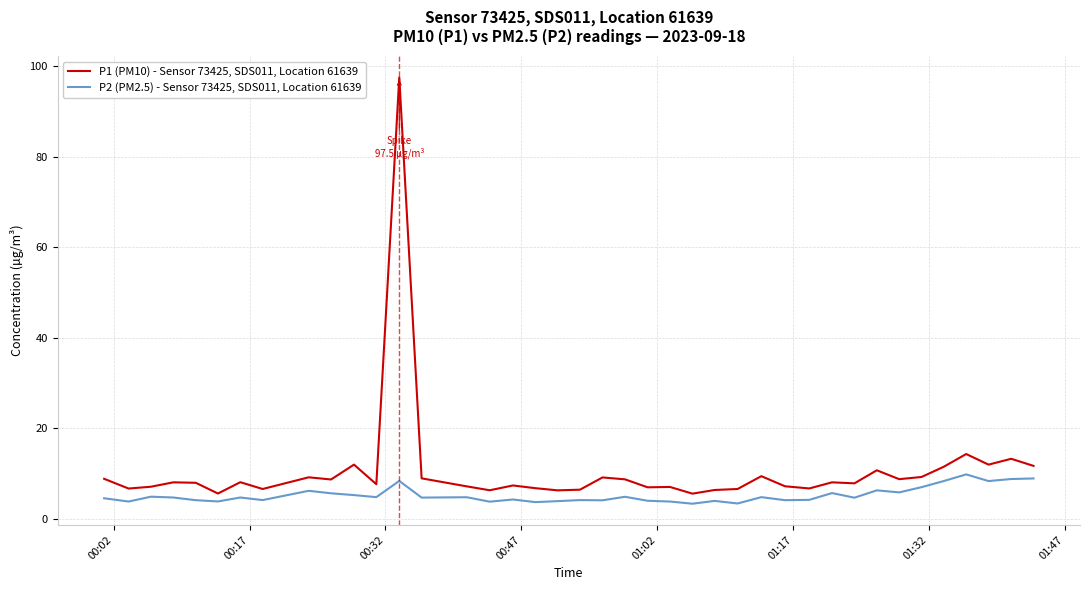

List the series in order of their overall mean, highest first.

P1 (PM10) - Sensor 73425, SDS011, Location 61639, P2 (PM2.5) - Sensor 73425, SDS011, Location 61639